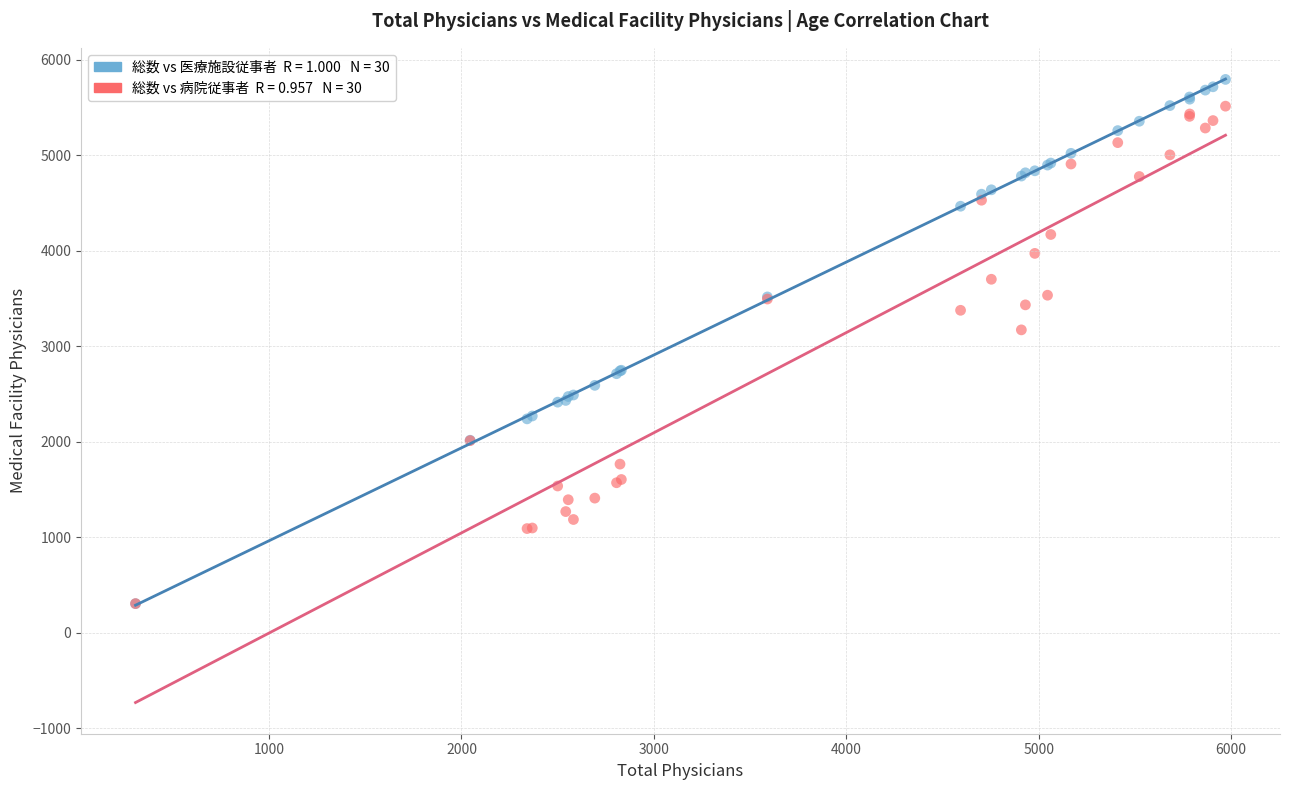

Across all series, what Y value is closest to 3049?

3171